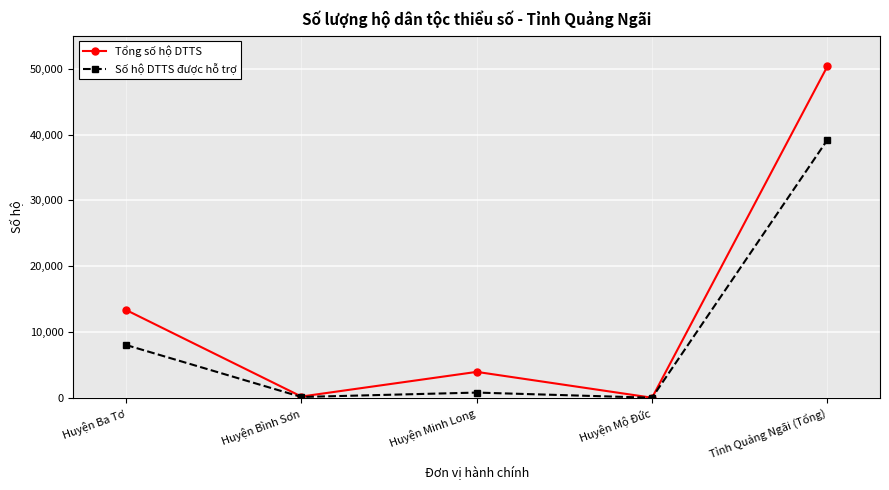

What are all the series names shown in the legend?

Tổng số hộ DTTS, Số hộ DTTS được hỗ trợ